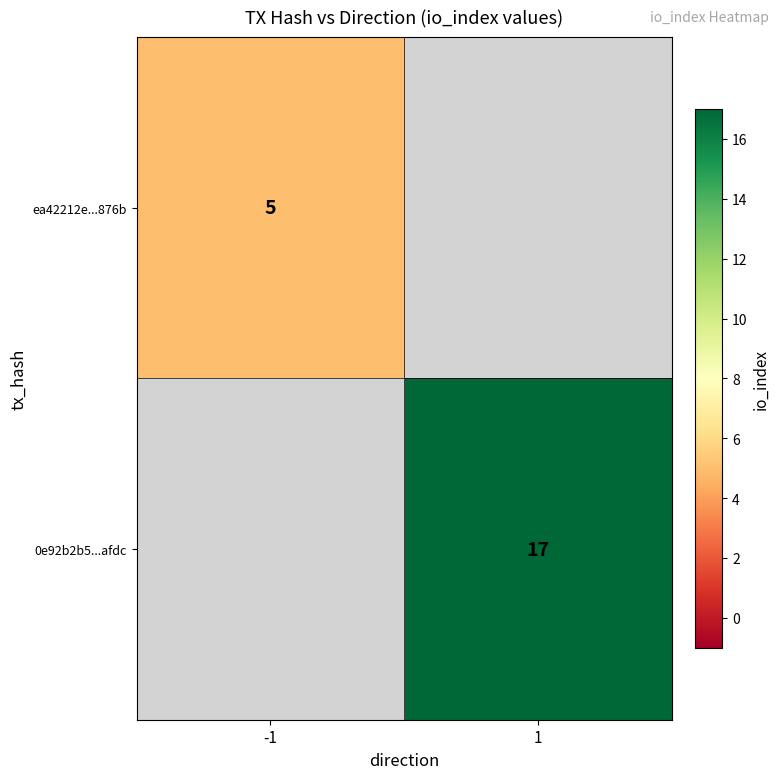

Count the number of data series in this chart.

2